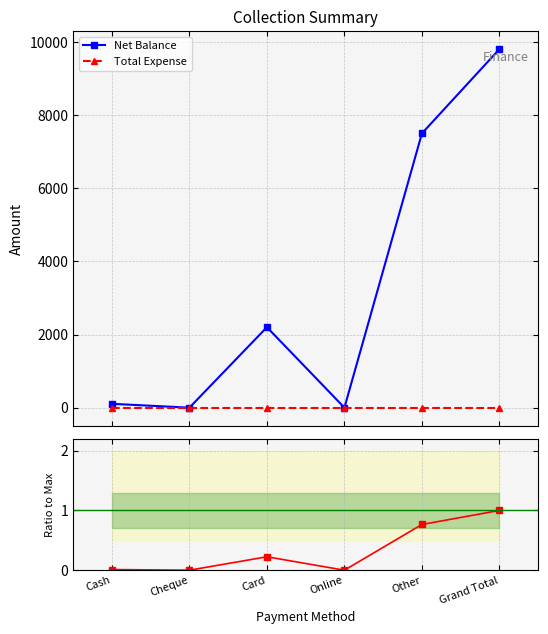

The Net Balance series shows 0.0 at Cheque. True or false?

True